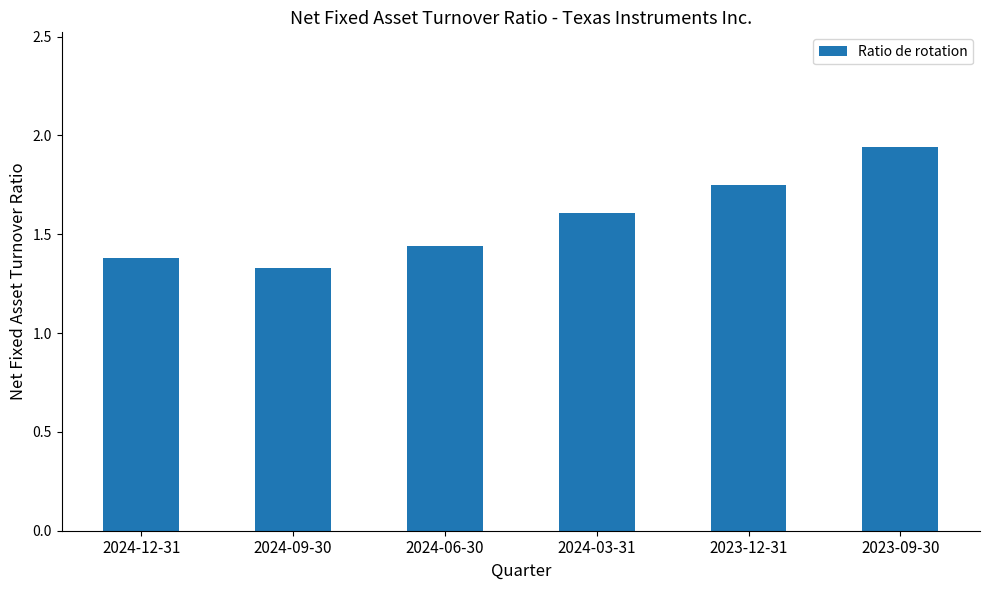

Does the chart contain stacked bars?

No